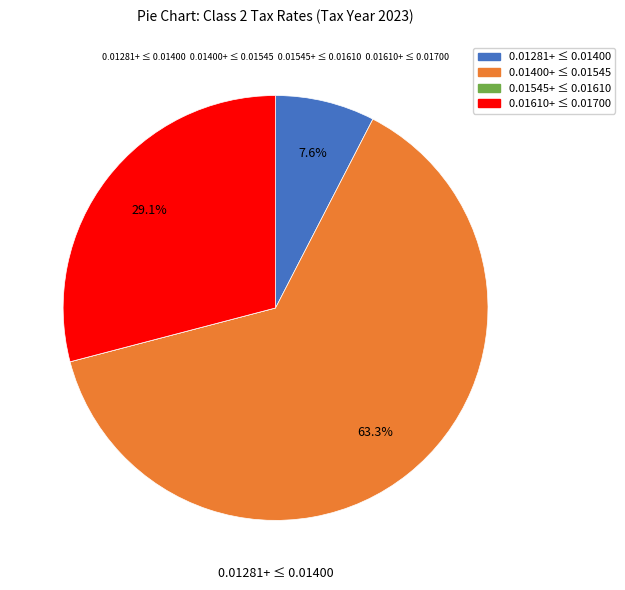

Does any single category account for the majority?

Yes